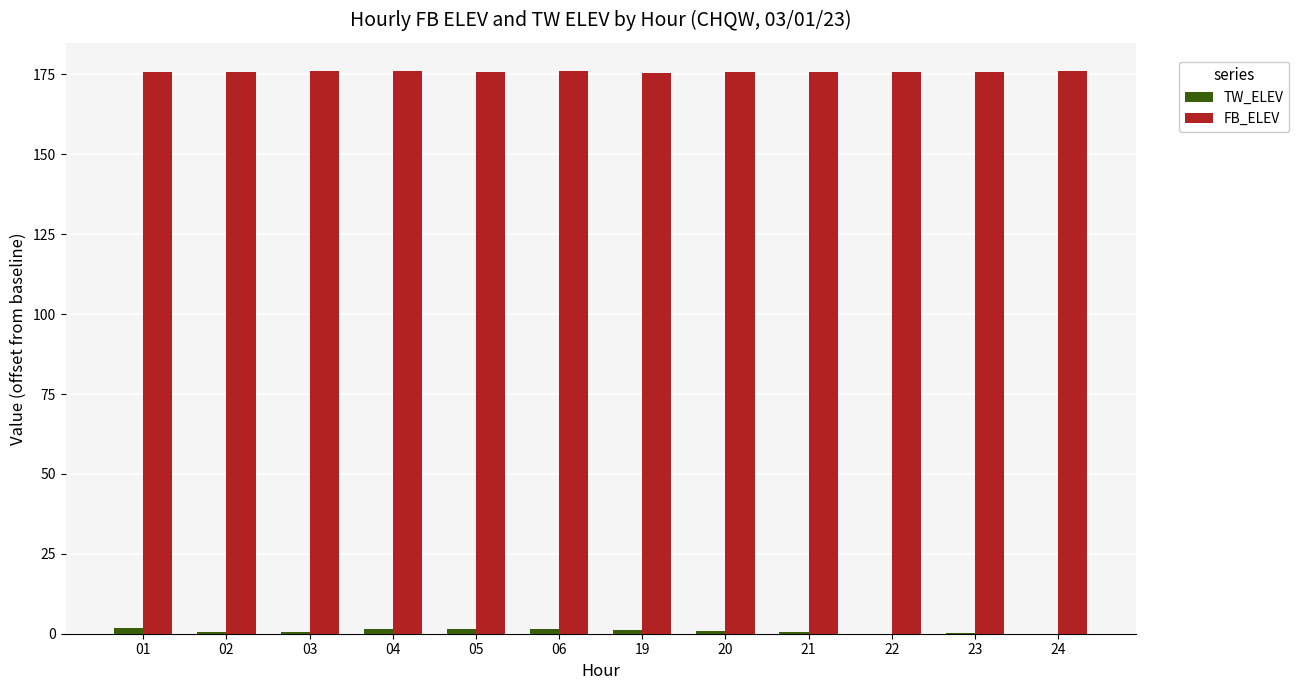

Which series has the largest total across all categories?

FB_ELEV